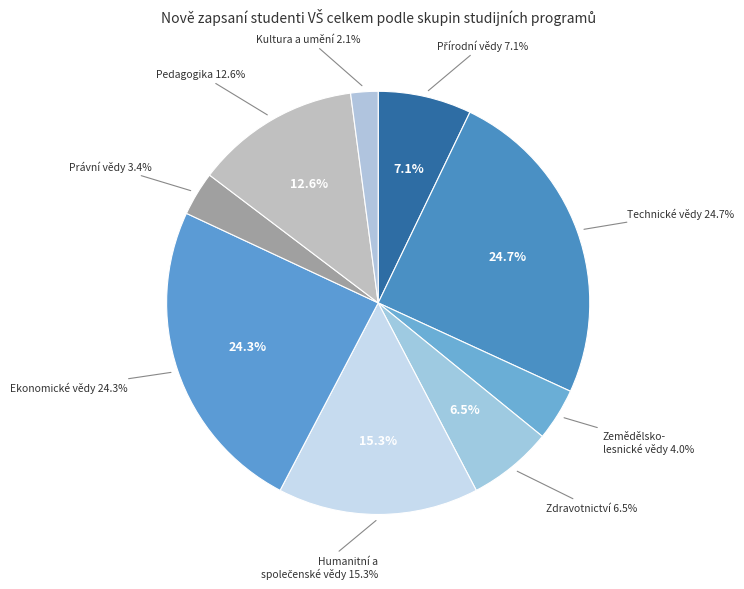

To the nearest percent, what is the difference between the largest and smallest slice percentages?

23%